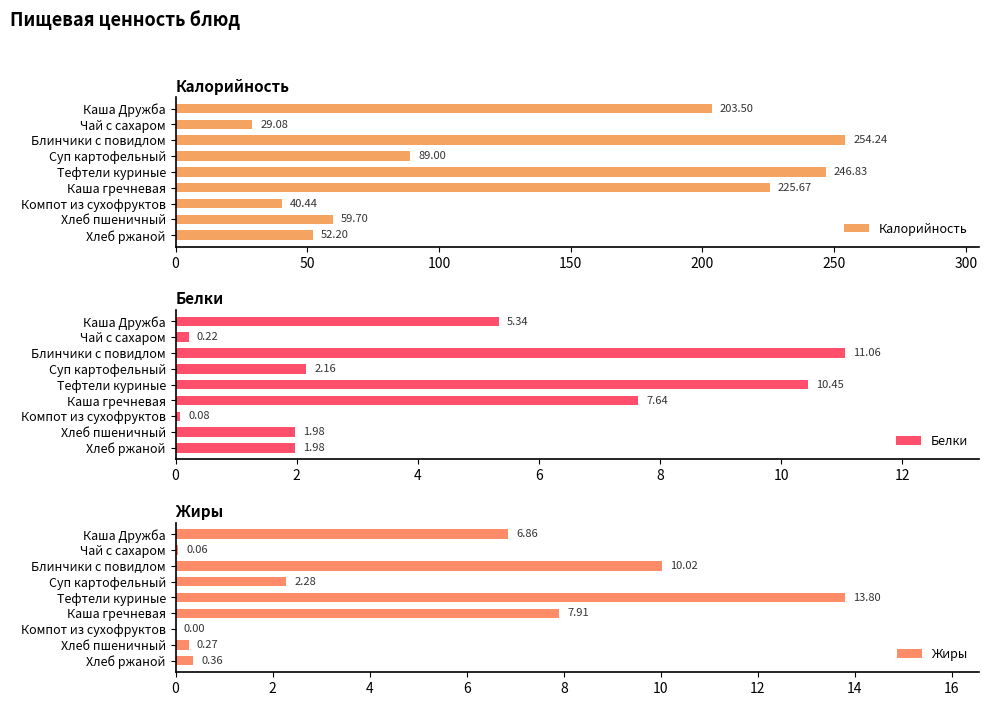

At how many categories does at least one series exceed 202?

4